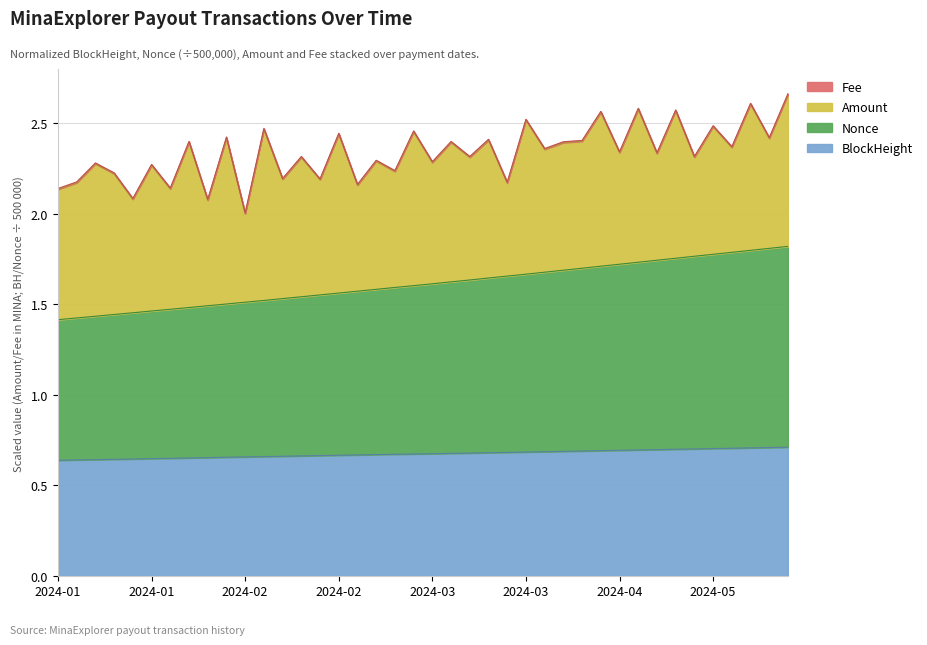

Is the value of BlockHeight_norm at 2024-03-13 greater than the value of Nonce_norm at 2024-05-19?

No